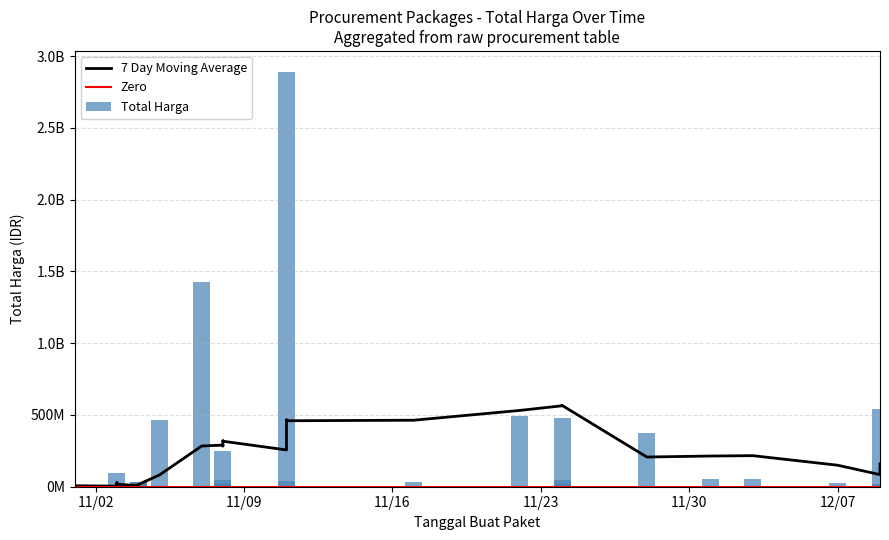

True or false: the data shows 6543071 at 2021-11-03.

False